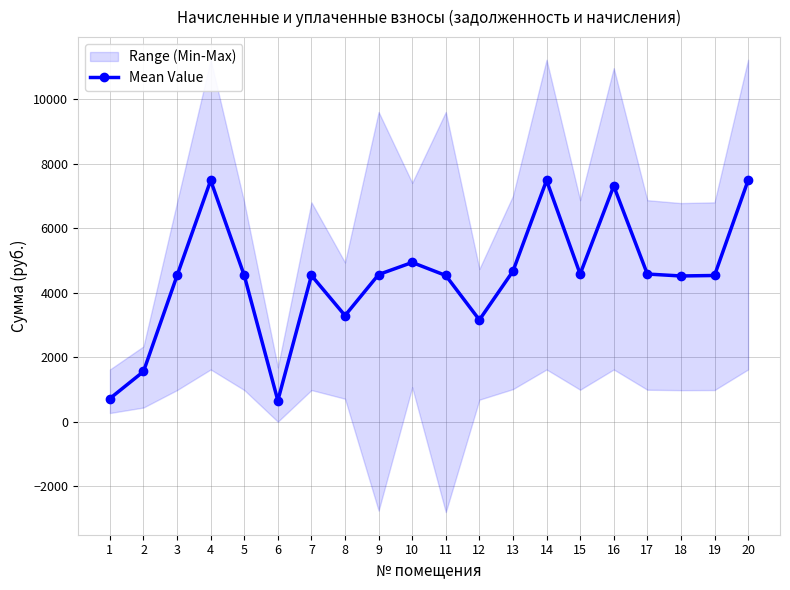

At which label does the data first exceed 4532?

3